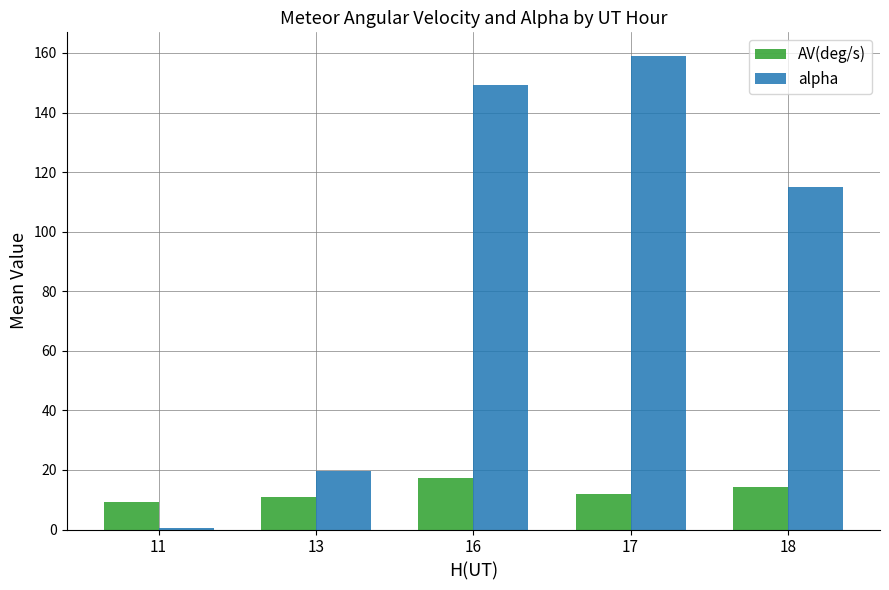

The value of alpha at 17 is 159.0. True or false?

True